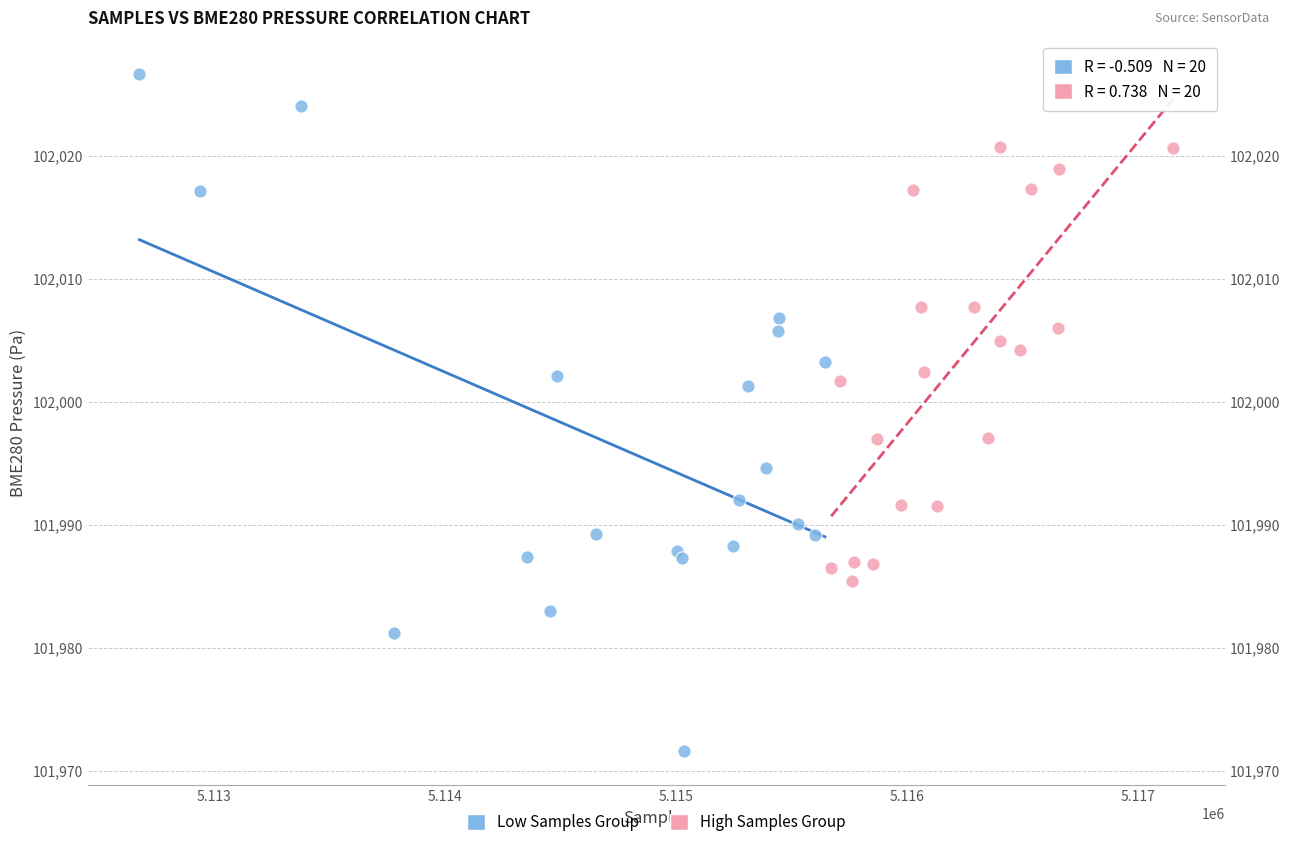

Which series contains the highest Y value?

Low Samples Group